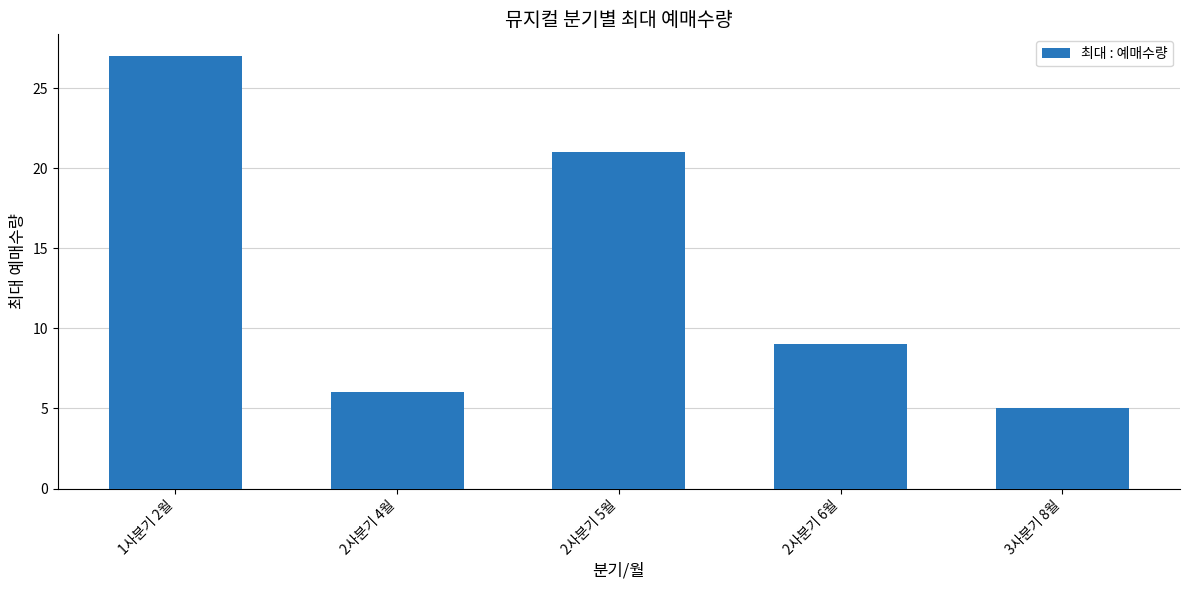

Approximately how many times larger is the value at 2사분기 6월 compared to 2사분기 5월?

0.4